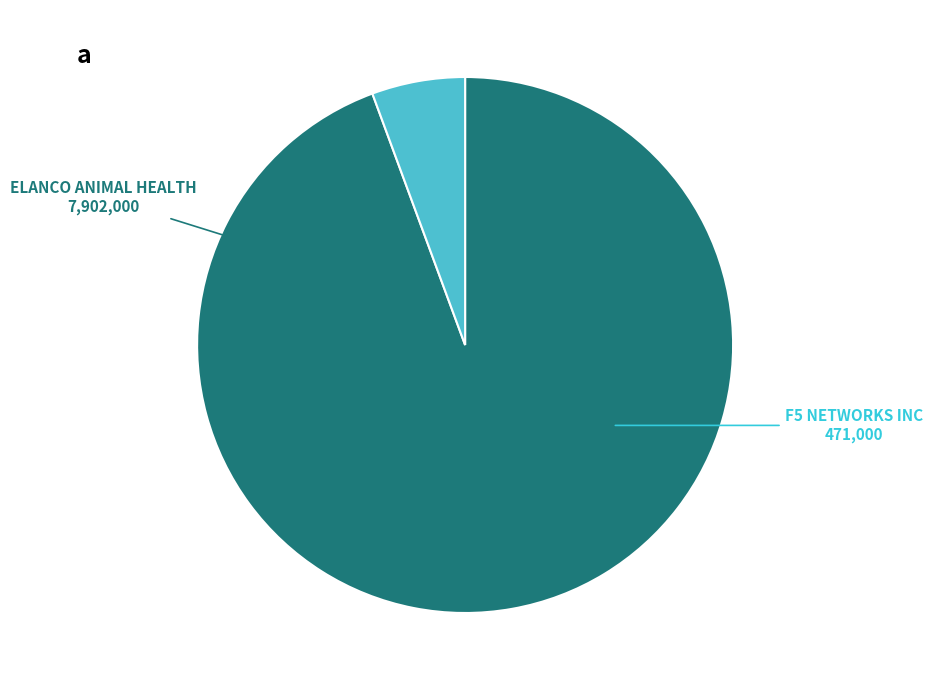

What is the majority slice?

ELANCO ANIMAL HEALTH INC COM